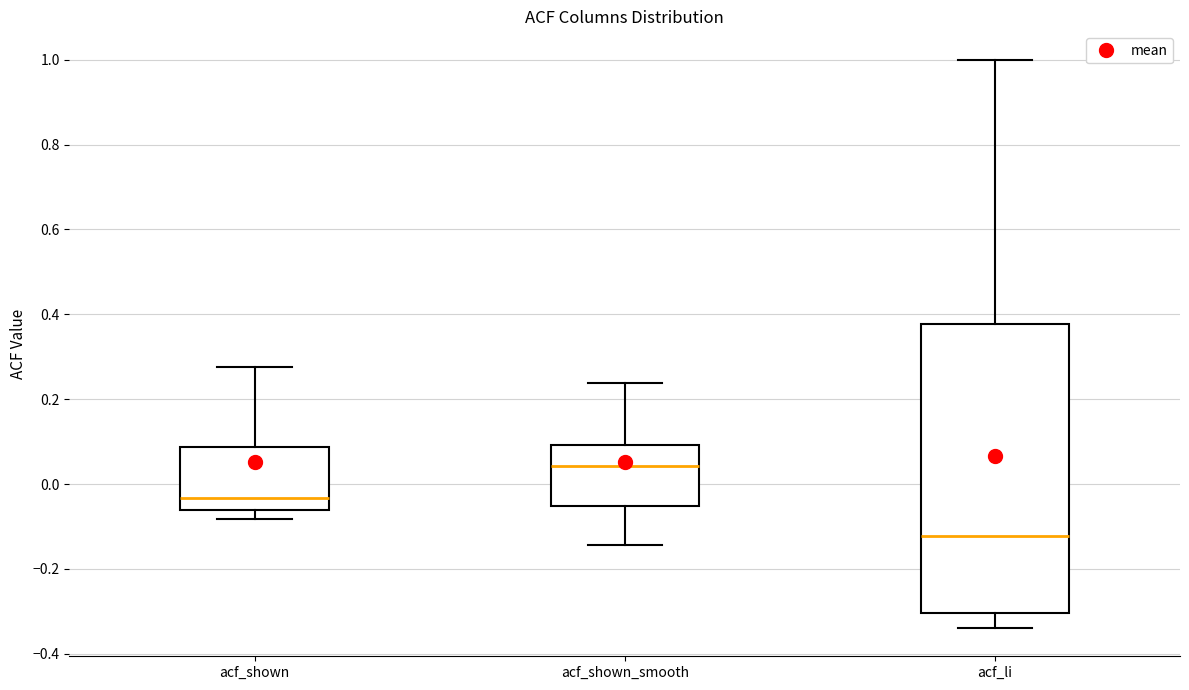

Which box has the highest median line?

acf_shown_smooth